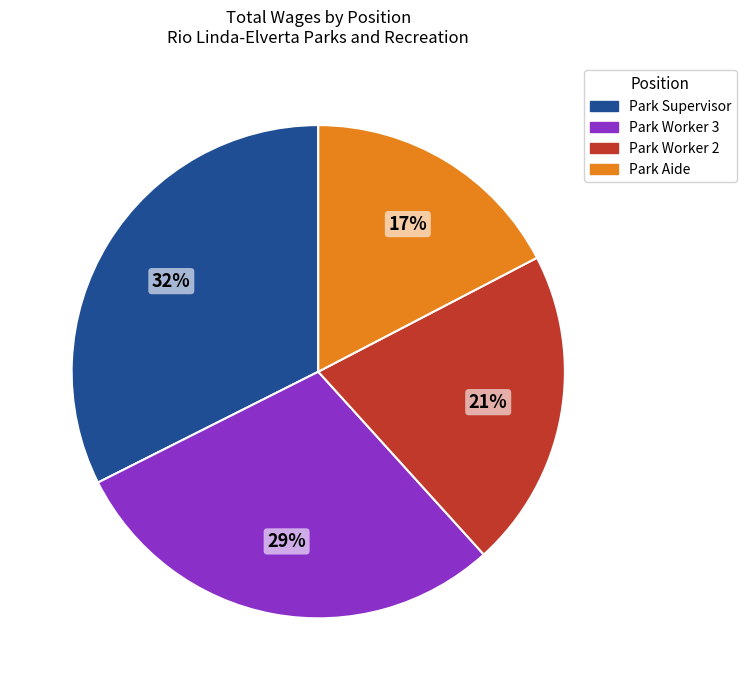

What is the smallest slice in the pie chart?

Park Aide